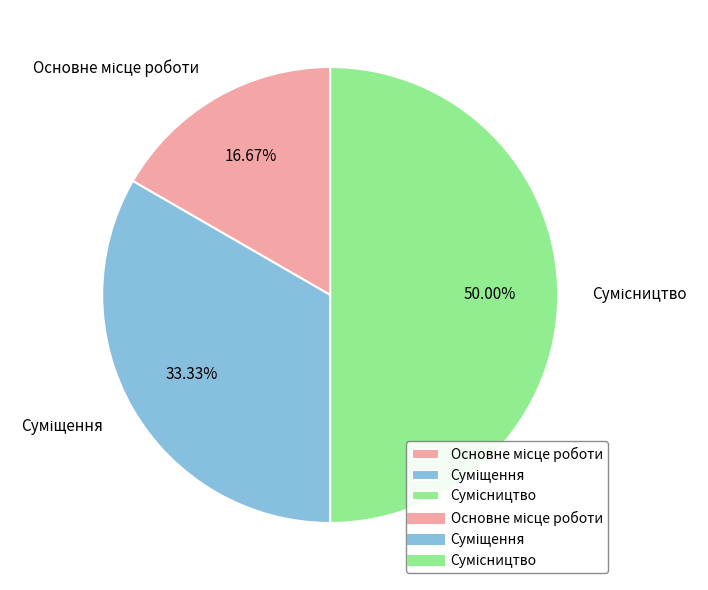

Count the number of slices in the pie.

3